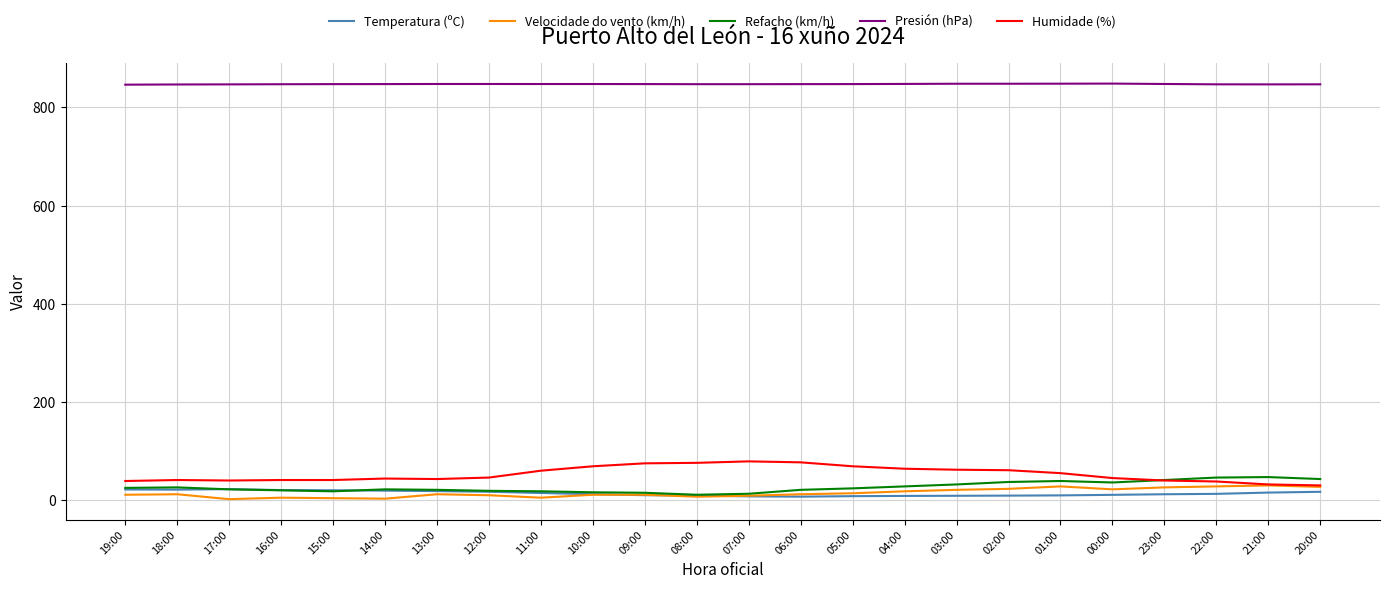

True or false: Humidade (%) and Refacho (km/h) intersect in this chart.

True